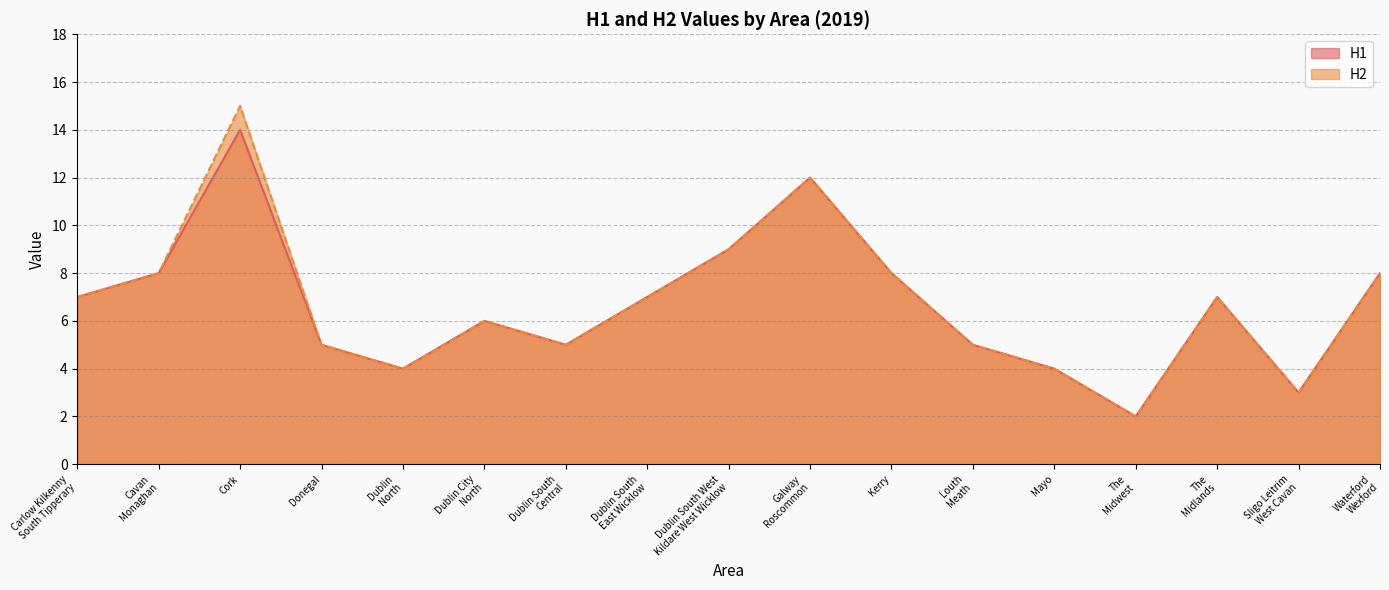

Which series has the widest spread of values?

H2